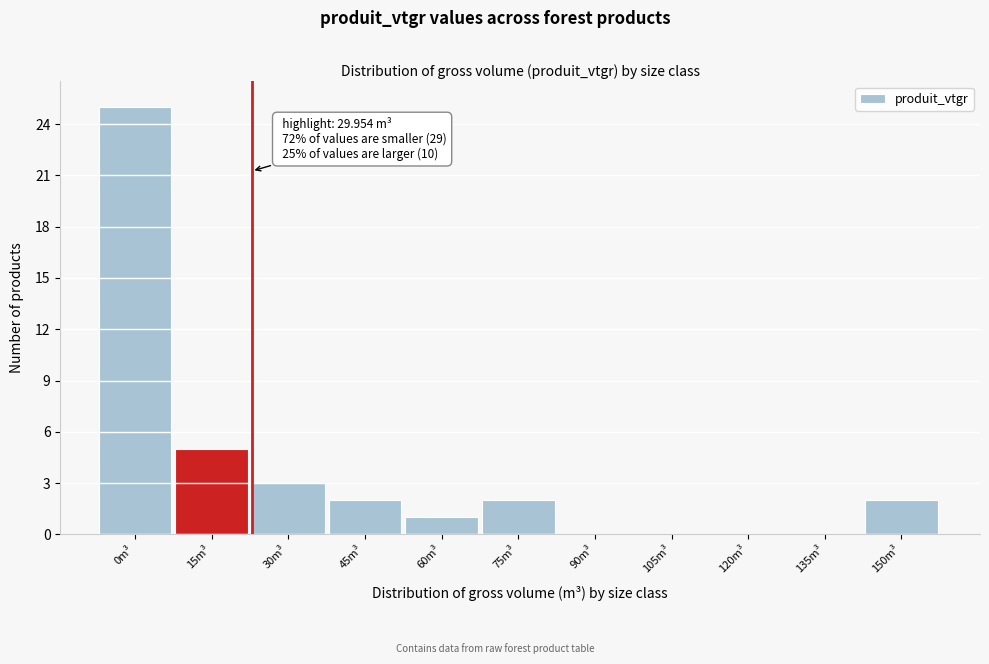

Reading left to right, transcribe all the data shown in this chart.

0m³=25	15m³=5	30m³=3	45m³=2	60m³=1	75m³=2	90m³=0	105m³=0	120m³=0	135m³=0	150m³=2